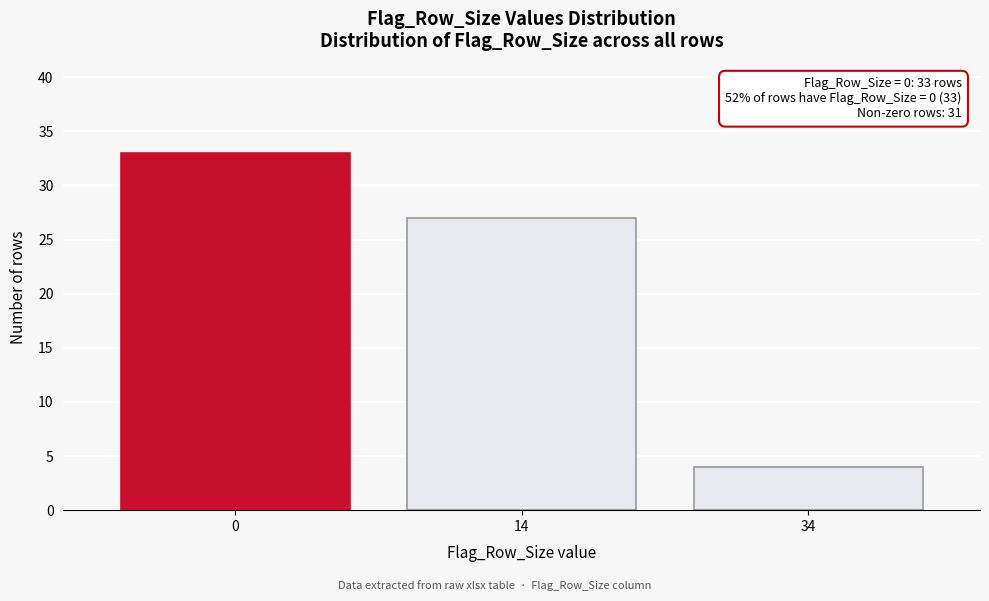

Reading left to right, list all the values displayed in this chart.

0=33	14=27	34=4